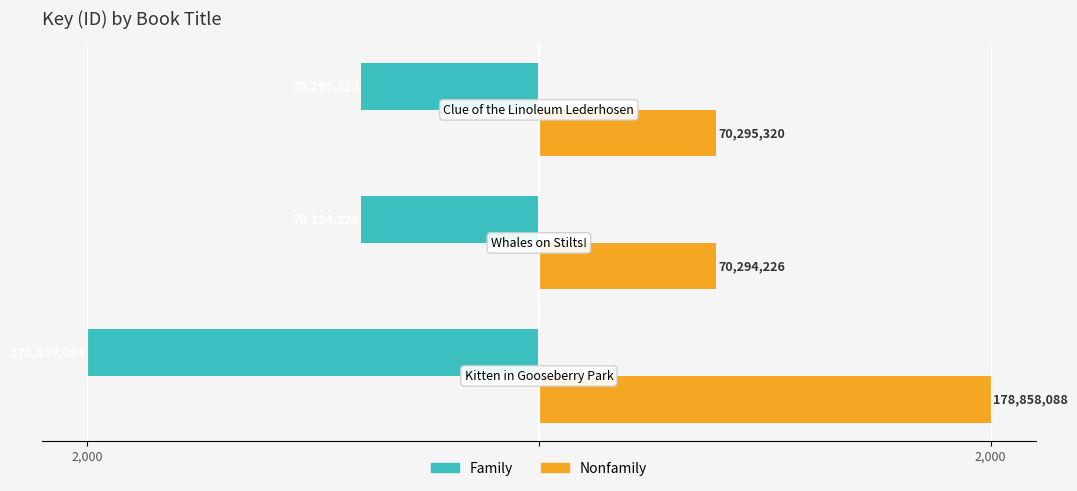

What are all the series names shown in the legend?

Family, Nonfamily